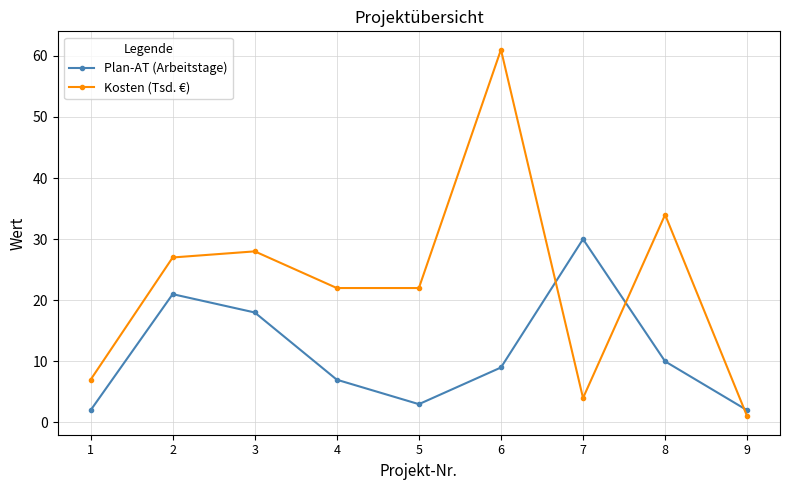

The Kosten (Tsd. €) series shows 4 at 7. True or false?

True